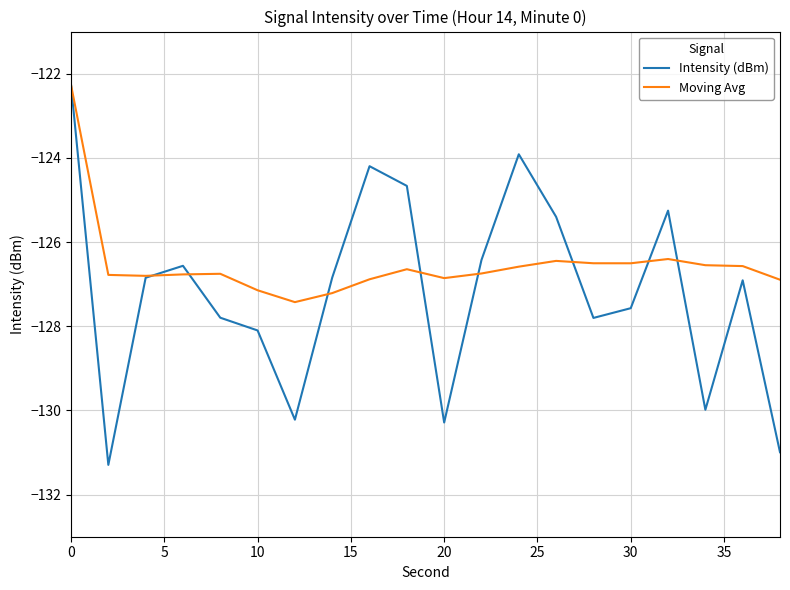

Which series has the largest total across all categories?

Moving Avg